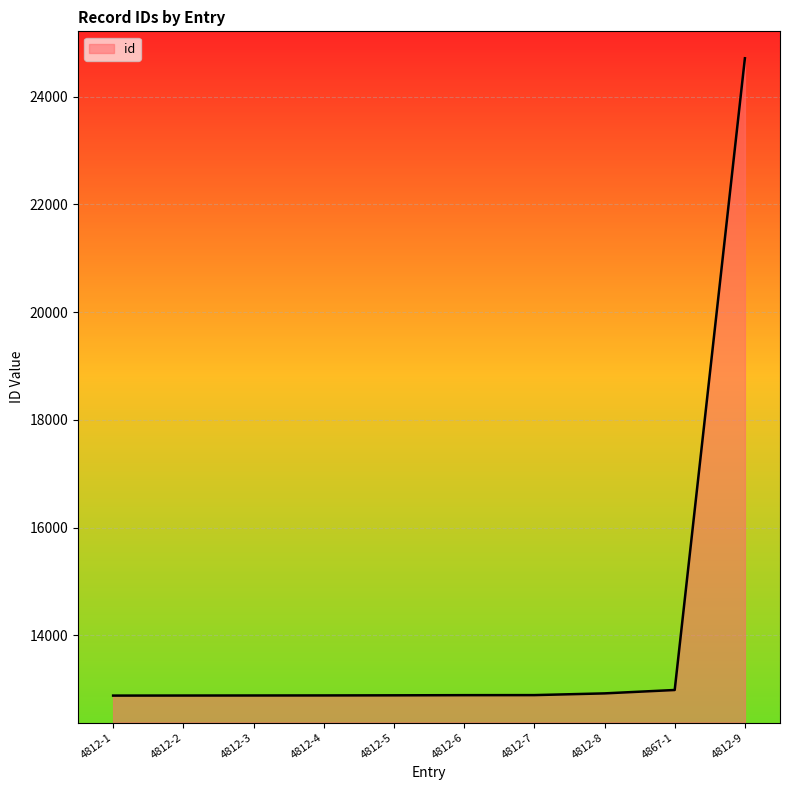

The value at 4812-3 is 5268. True or false?

False